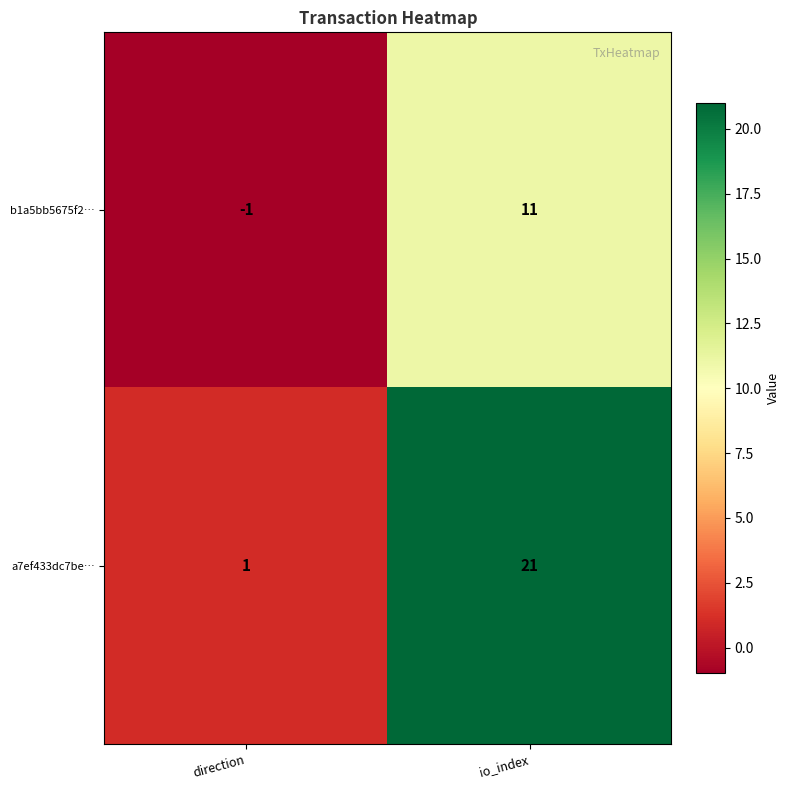

Is it true that a7ef433dc7be… equals 1 at direction?

True